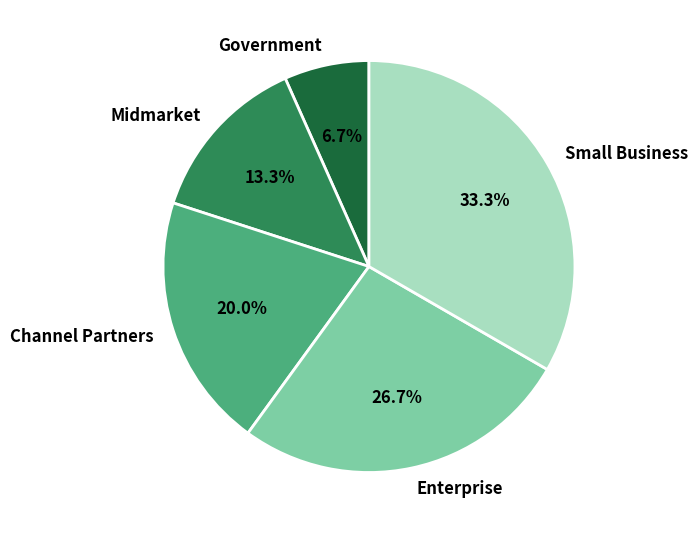

Is Enterprise the majority of the pie?

No